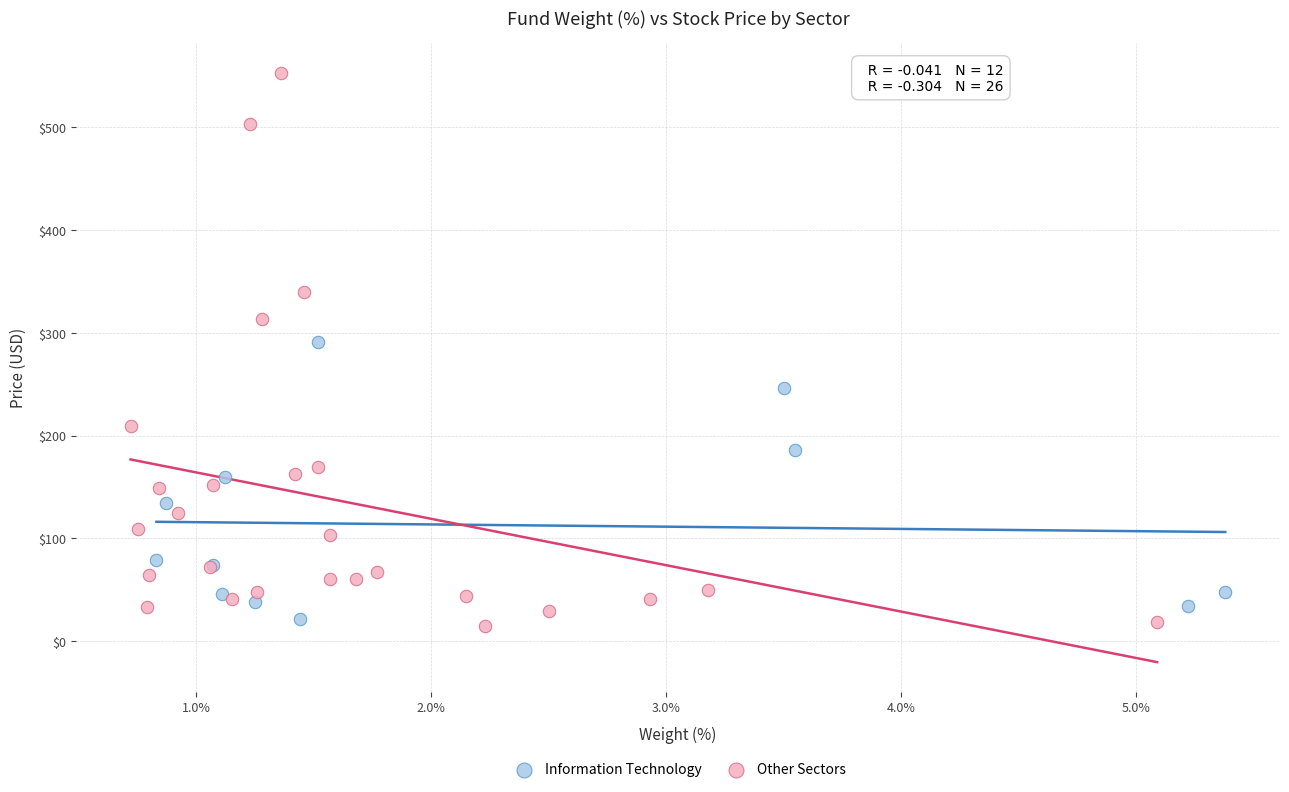

Which series has the largest Y range (max minus min)?

Other Sectors